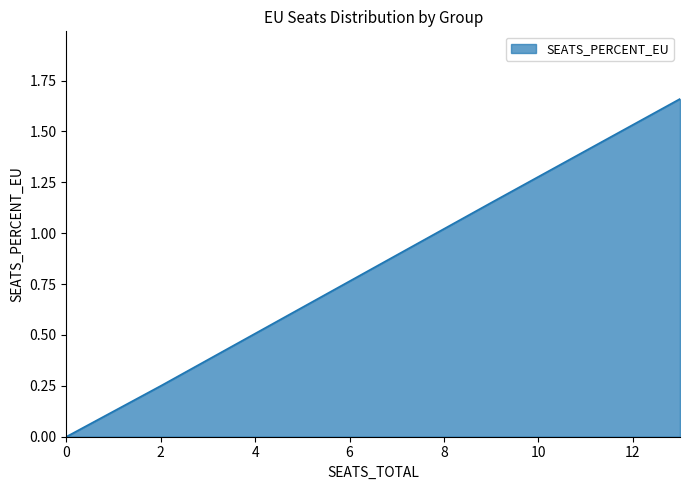

What is the change in value from 9 to 0?

-1.1